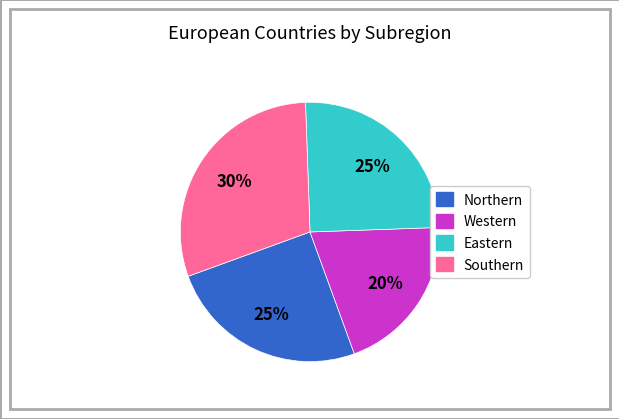

Is it true that Northern is 16% of the pie?

False